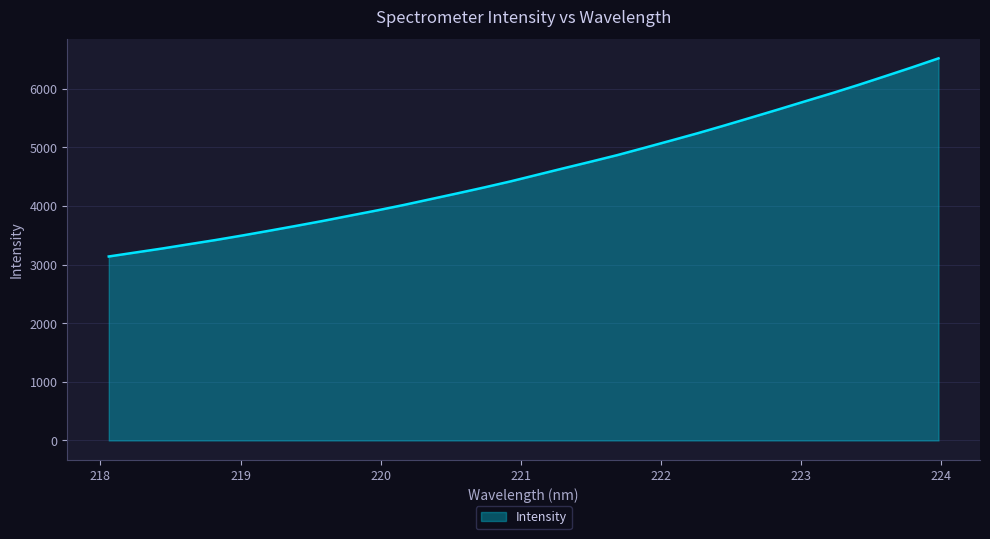

How many categories are shown in the chart?

32